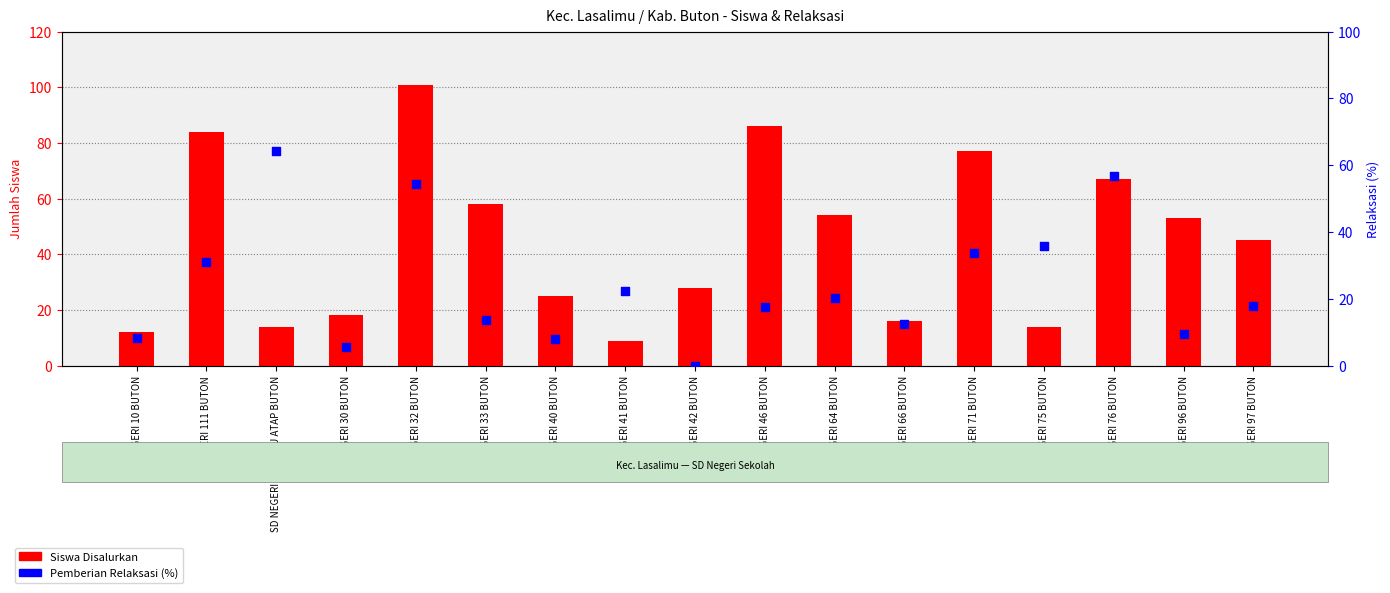

At which category is the sum across all series the highest?

SD NEGERI 32 BUTON